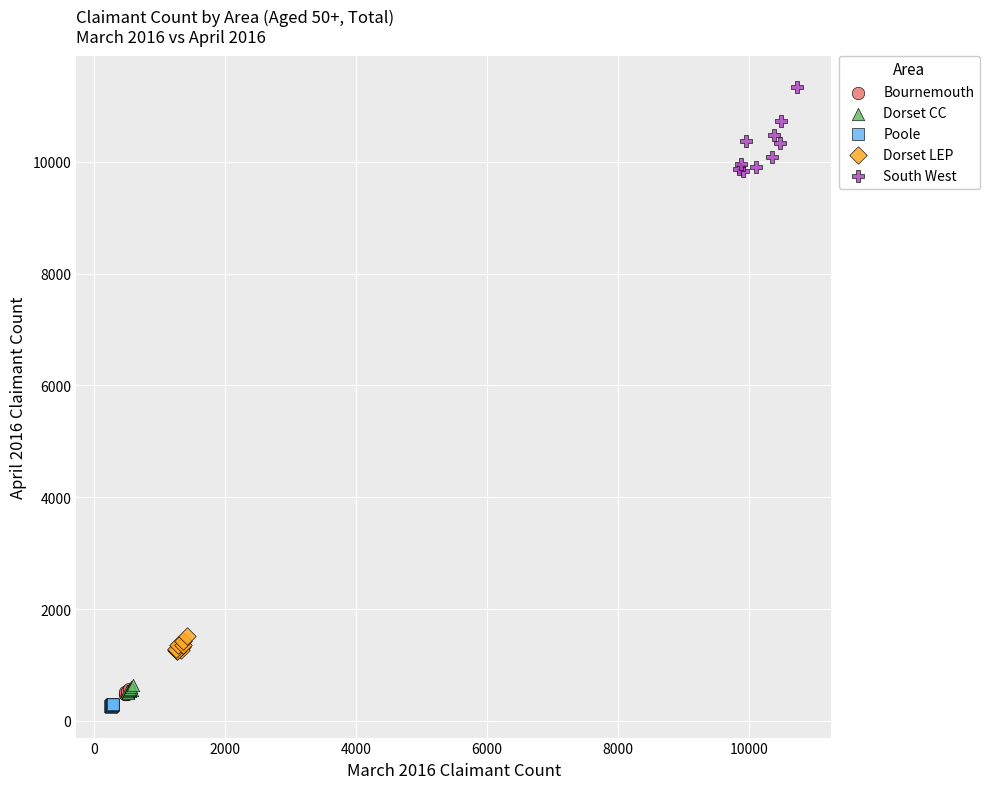

What are all the series names shown in the legend?

Bournemouth, Dorset CC, Poole, Dorset LEP, South West